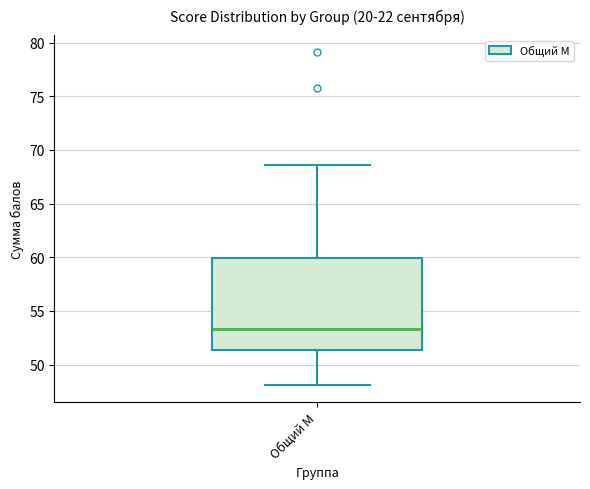

Transcribe this box plot: give where the median line is, the range the box spans, and where the two whiskers end, as read against the y-axis. The values are not printed on the chart, so give them approximately, as read against the axis.

median 53.5, box 51.5 to 60.0, whiskers 48.0 to 68.5